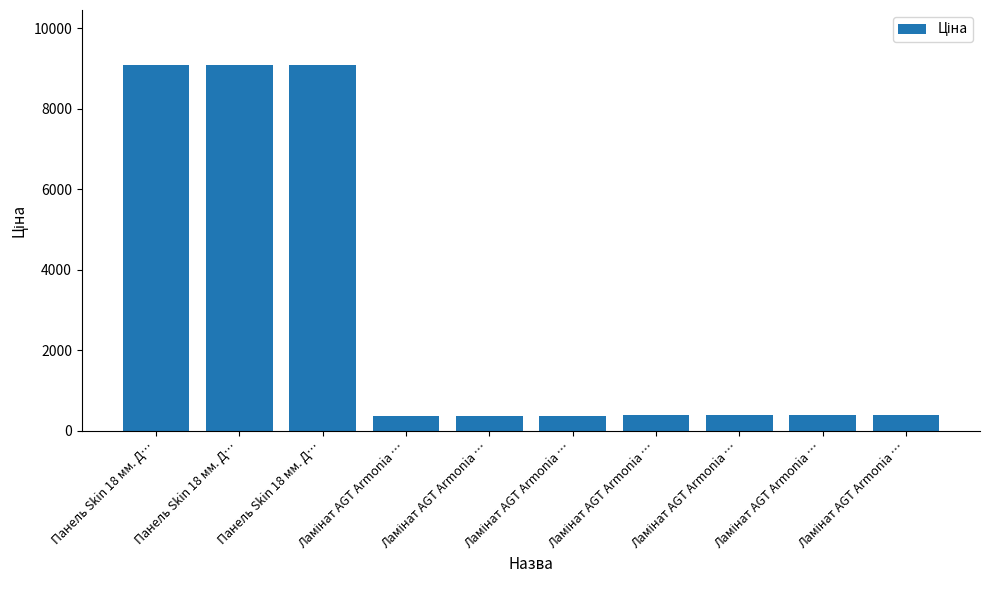

Where does the data first go above 382?

Панель Skin 18 мм. Д…